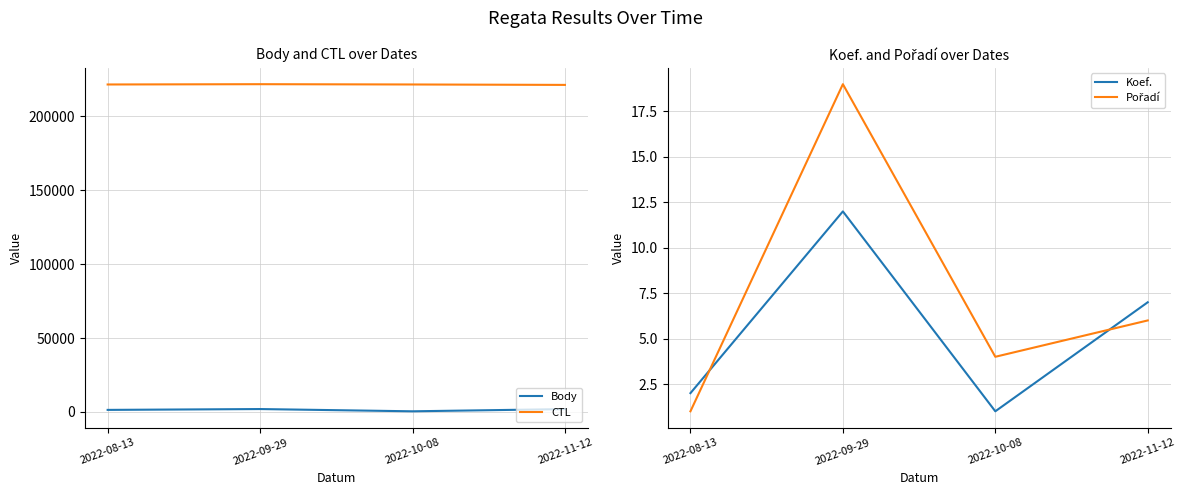

The value of Koef. at 2022-11-12 is 7. True or false?

True